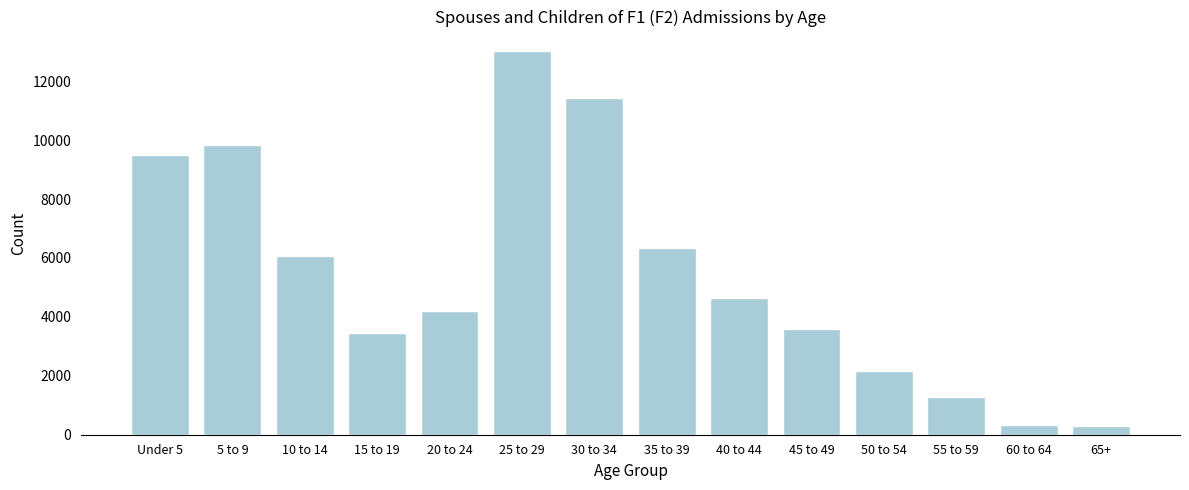

Reading left to right, transcribe all the data shown in this chart.

Under 5=9510	5 to 9=9833	10 to 14=6077	15 to 19=3452	20 to 24=4188	25 to 29=13036	30 to 34=11430	35 to 39=6340	40 to 44=4640	45 to 49=3596	50 to 54=2175	55 to 59=1273	60 to 64=347	65+=285